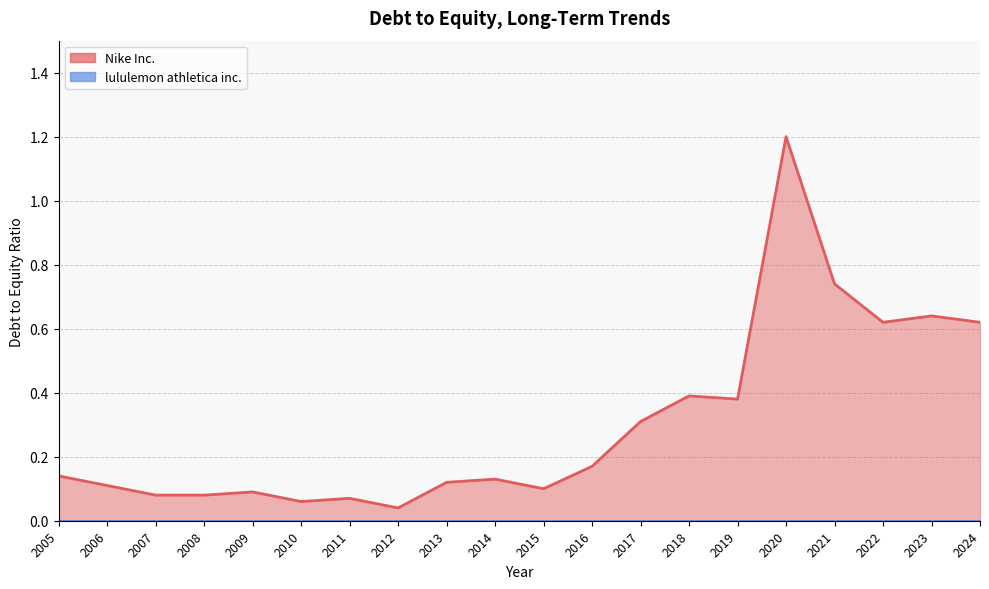

Which series has the largest total across all categories?

Nike Inc.